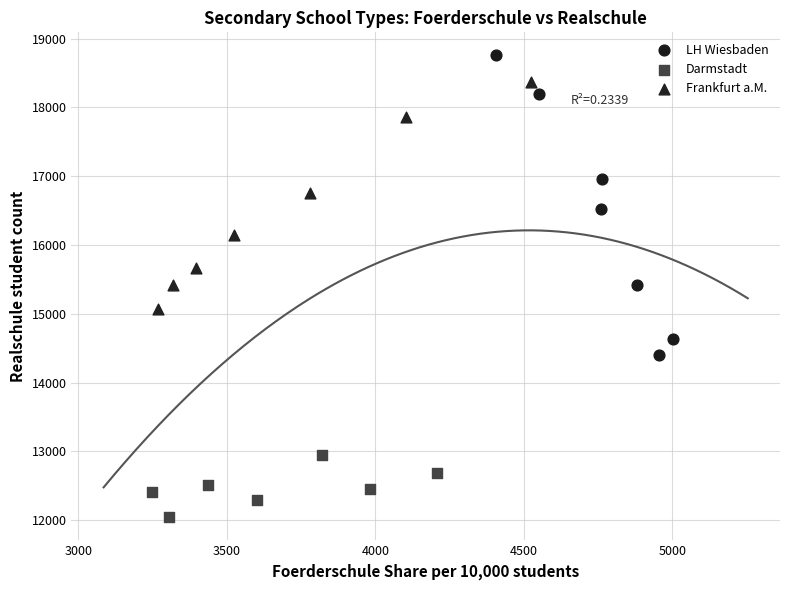

Which series contains the lowest Y value?

Darmstadt